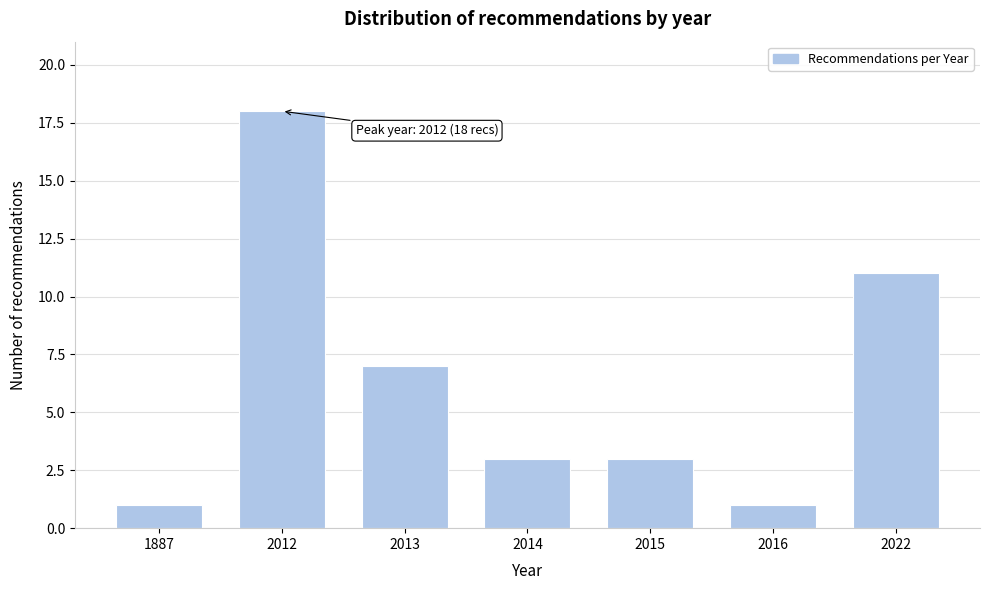

Reading right to left, what are all the values shown in this chart?

2022=11	2016=1	2015=3	2014=3	2013=7	2012=18	1887=1